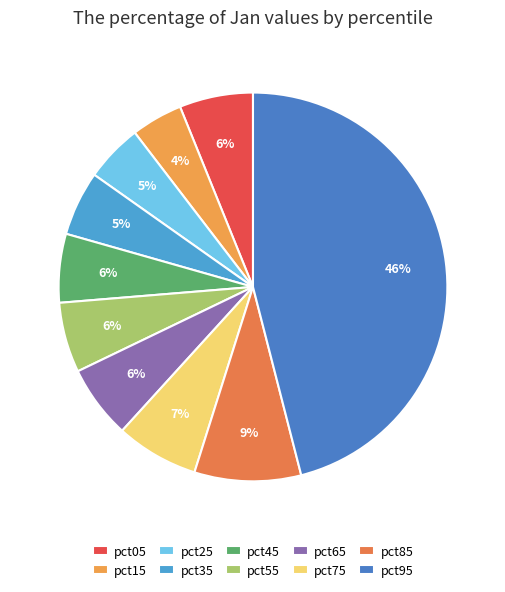

Count the number of slices in the pie.

10